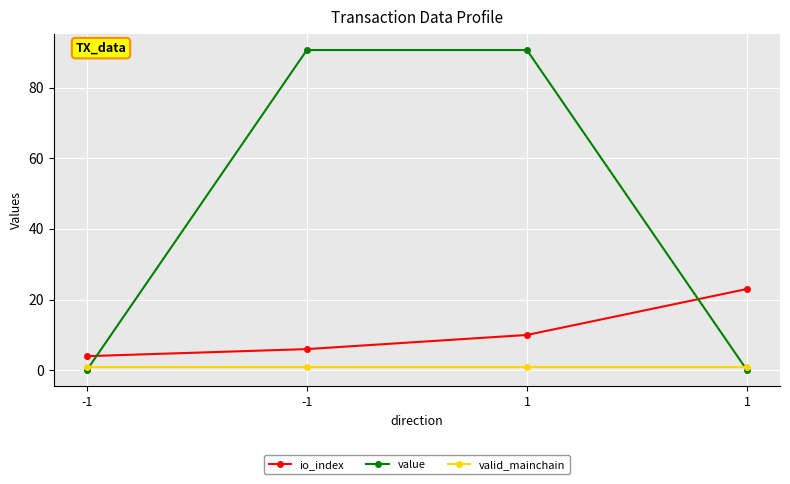

What are all the series names shown in the legend?

io_index, value, valid_mainchain